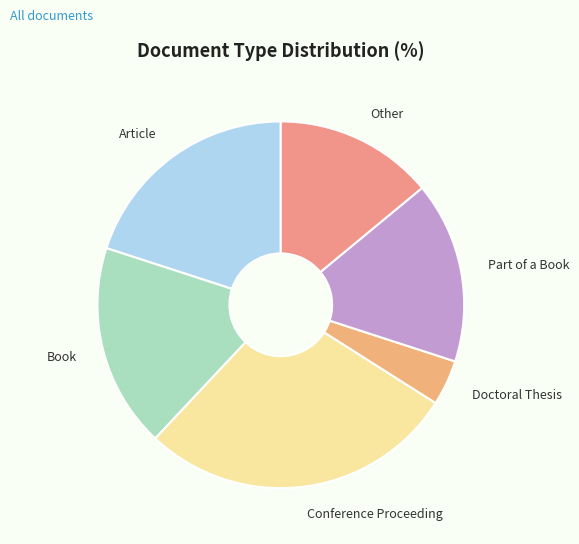

Rank the categories by value from lowest to highest.

Doctoral Thesis, Other, Part of a Book, Book, Article, Conference Proceeding